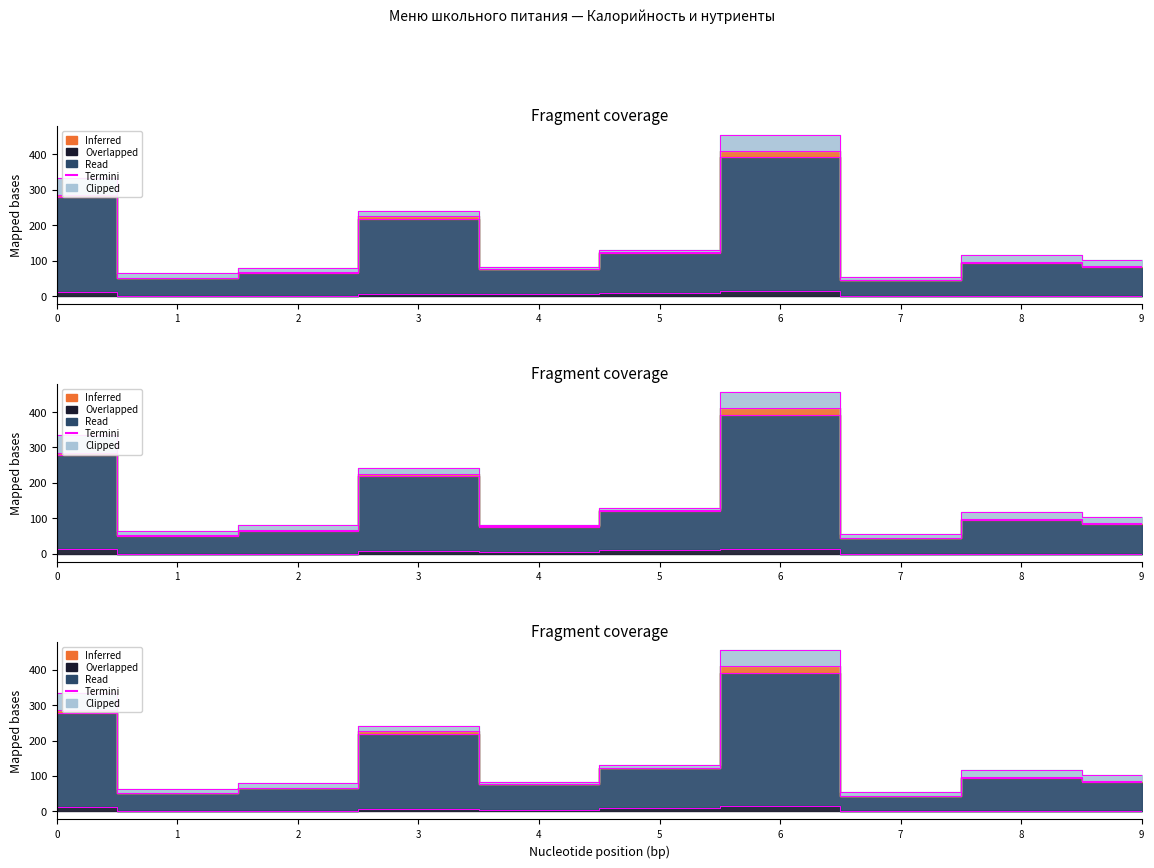

Rank the categories by value from highest to lowest.

6, 0, 3, 5, 8, 9, 4, 2, 1, 7